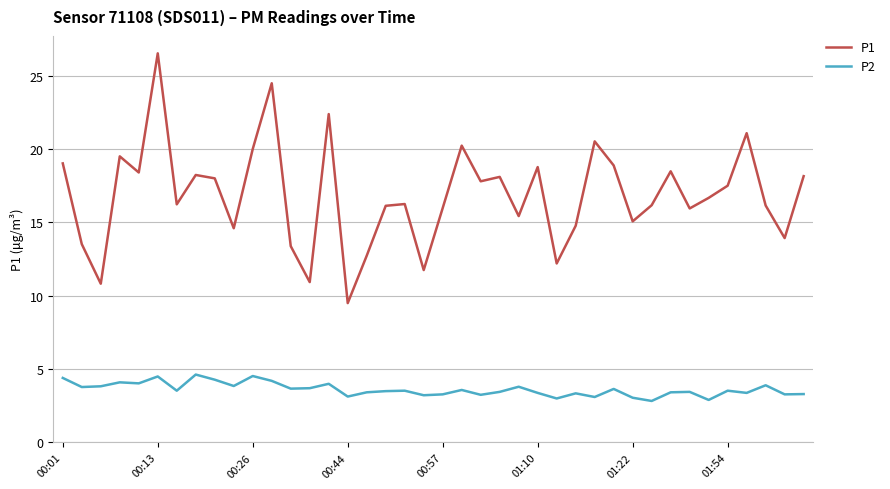

True or false: P2 and P1 cross at least once.

False